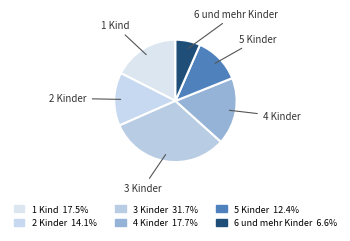

Count the number of slices in the pie.

6